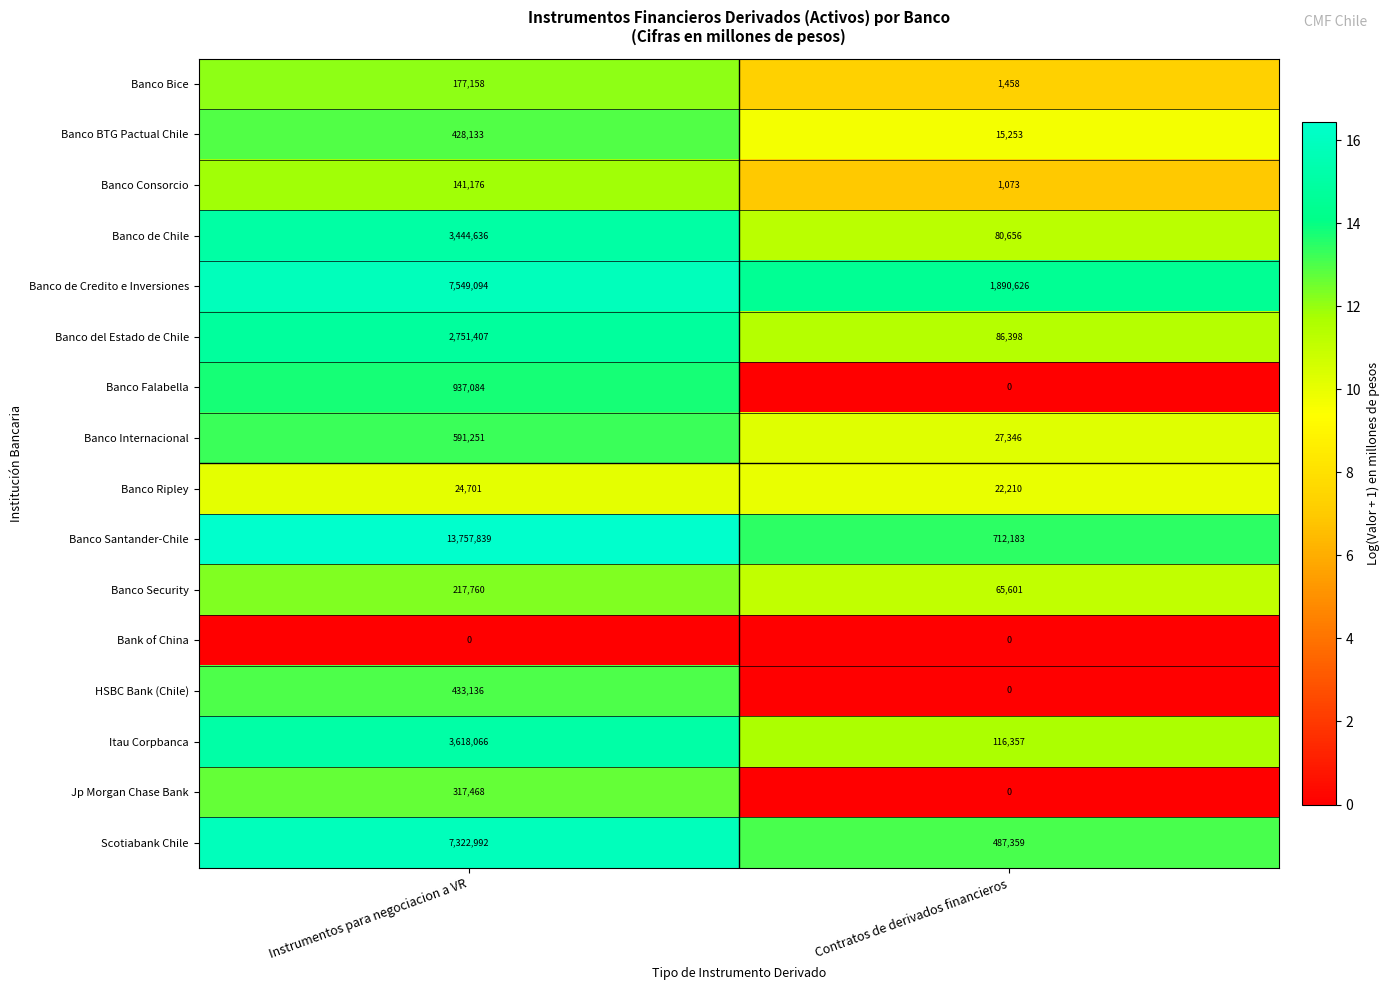

How many positive values does the Banco Falabella series have?

1